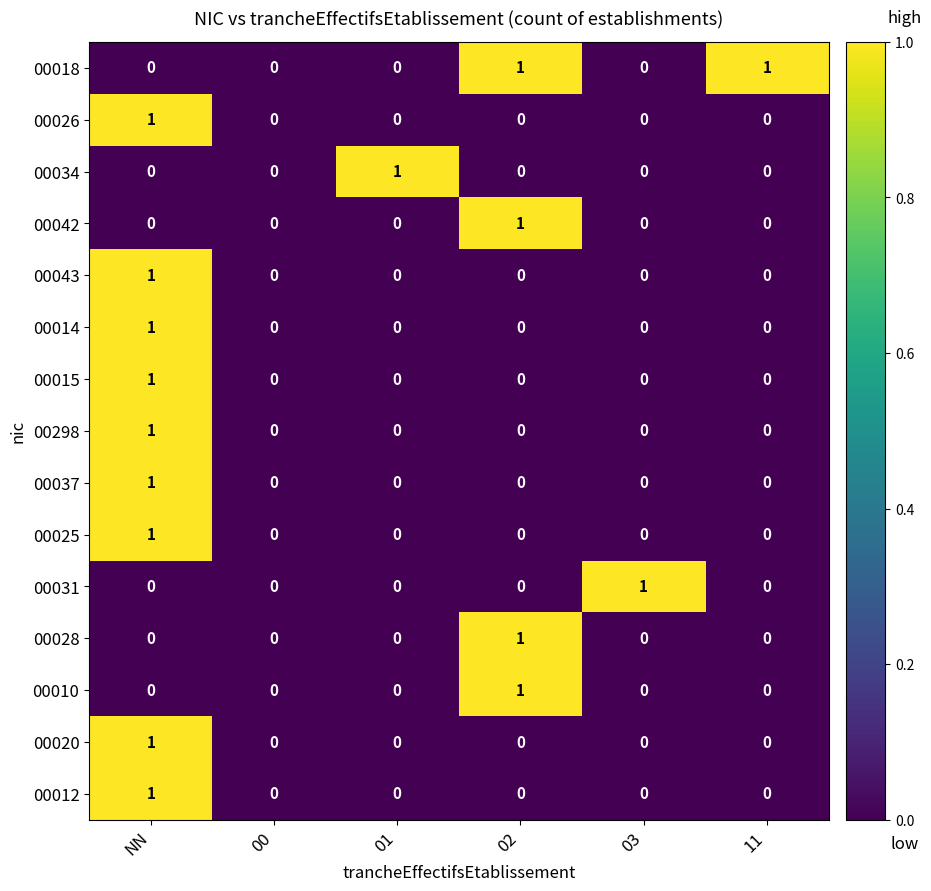

Which series has the largest total across all categories?

00018